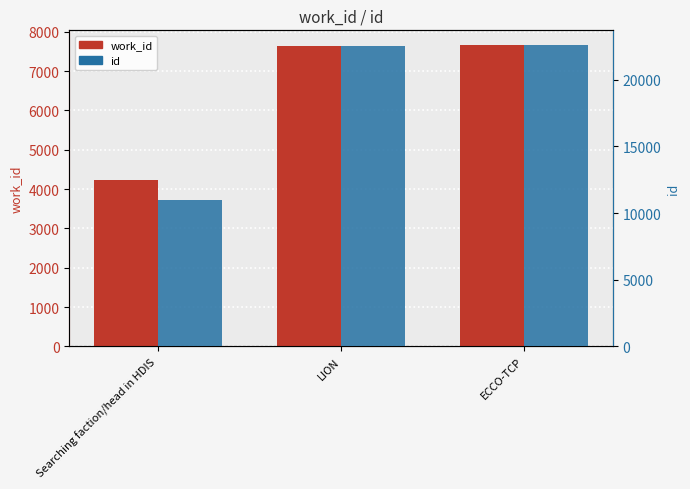

Between Searching faction/head in HDIS and ECCO-TCP, which series saw the biggest shift?

id